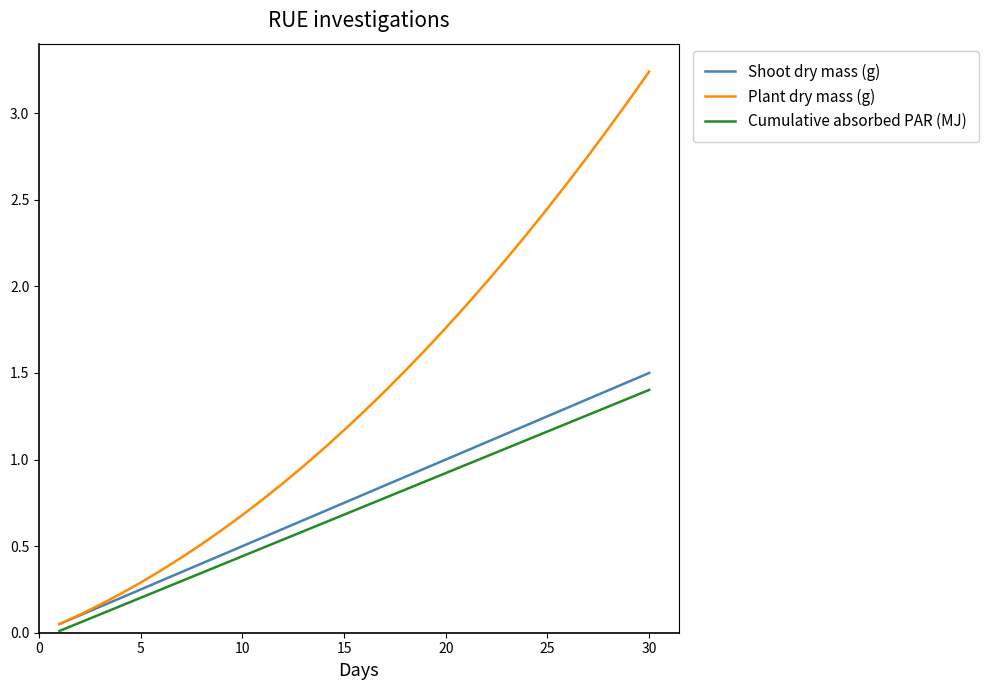

Which series has the largest total across all categories?

Plant dry mass (g)